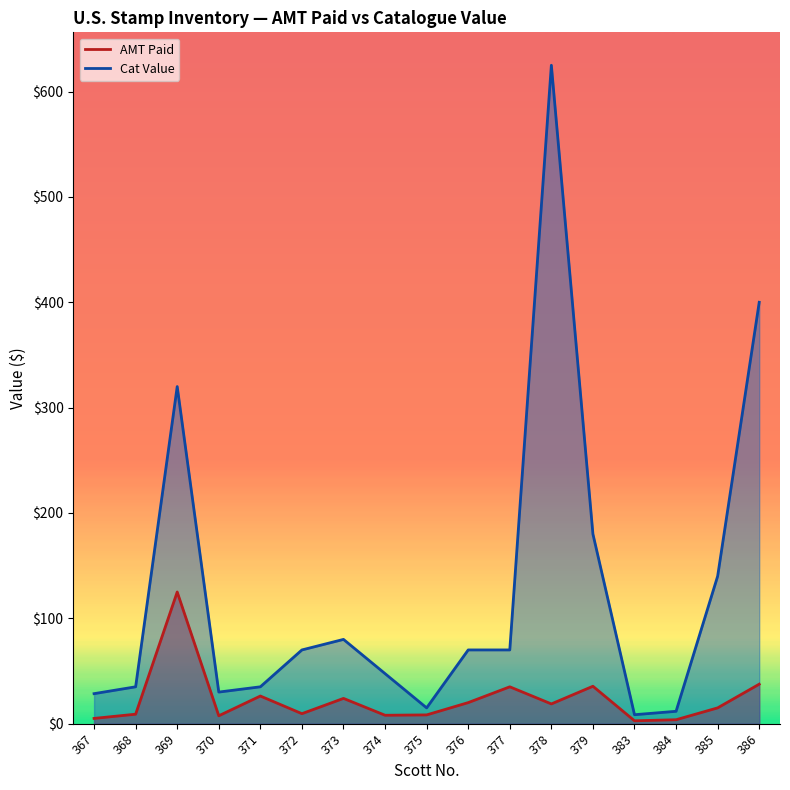

What is the maximum value for Cat Value?

625.0